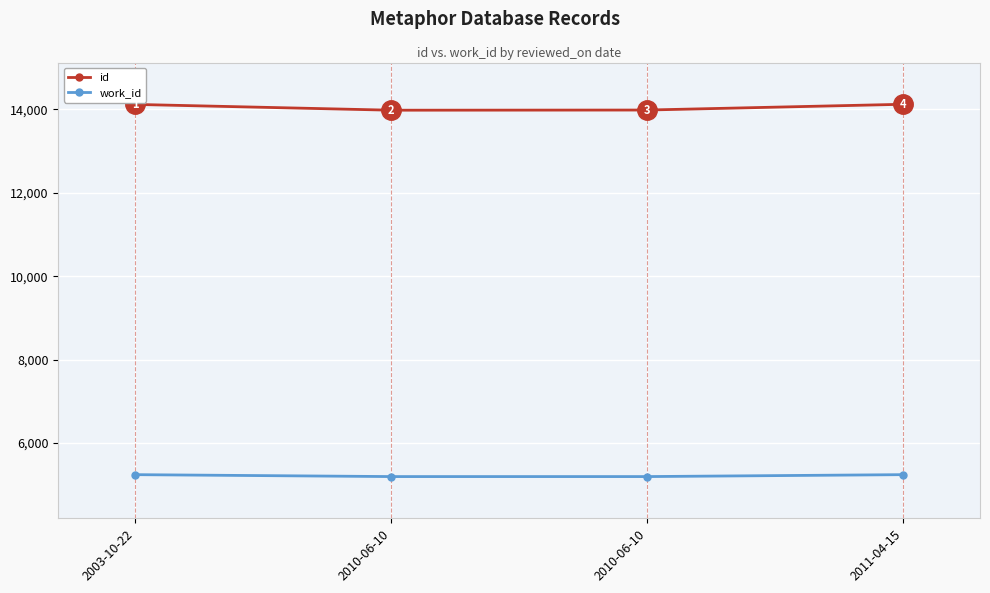

Rank the series at 2003-10-22 from lowest to highest value.

work_id, id